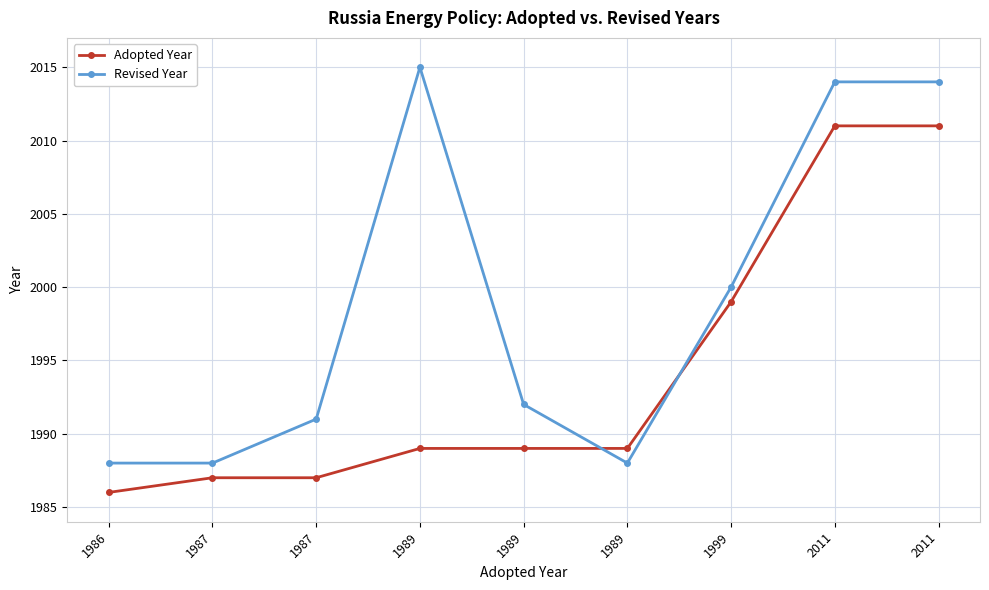

Where do Adopted Year and Revised Year first cross each other?

1989 and 1989